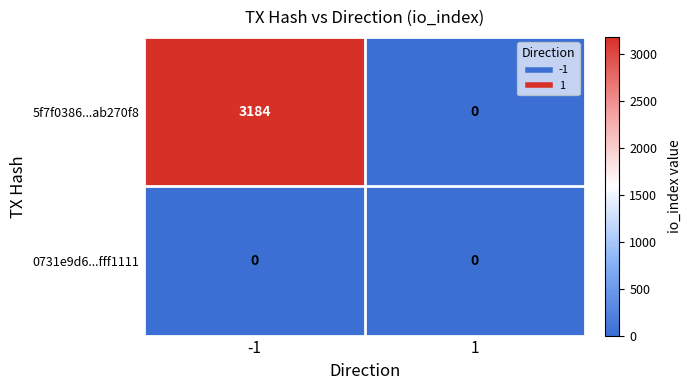

Between -1 and 1, which series saw the biggest shift?

5f7f0386...ab270f8